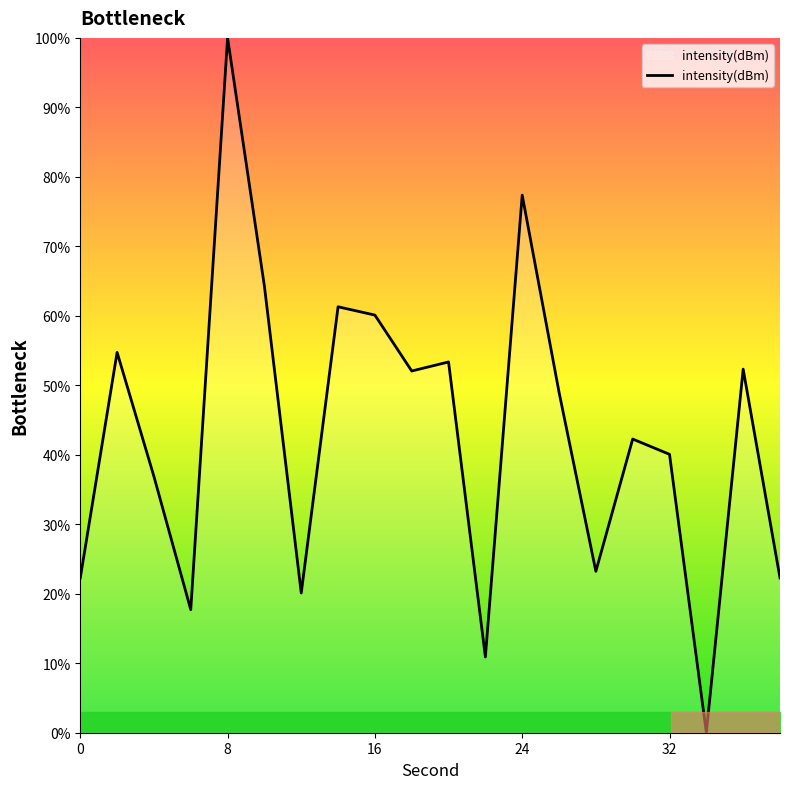

What is the difference between the maximum and minimum values?

100.0